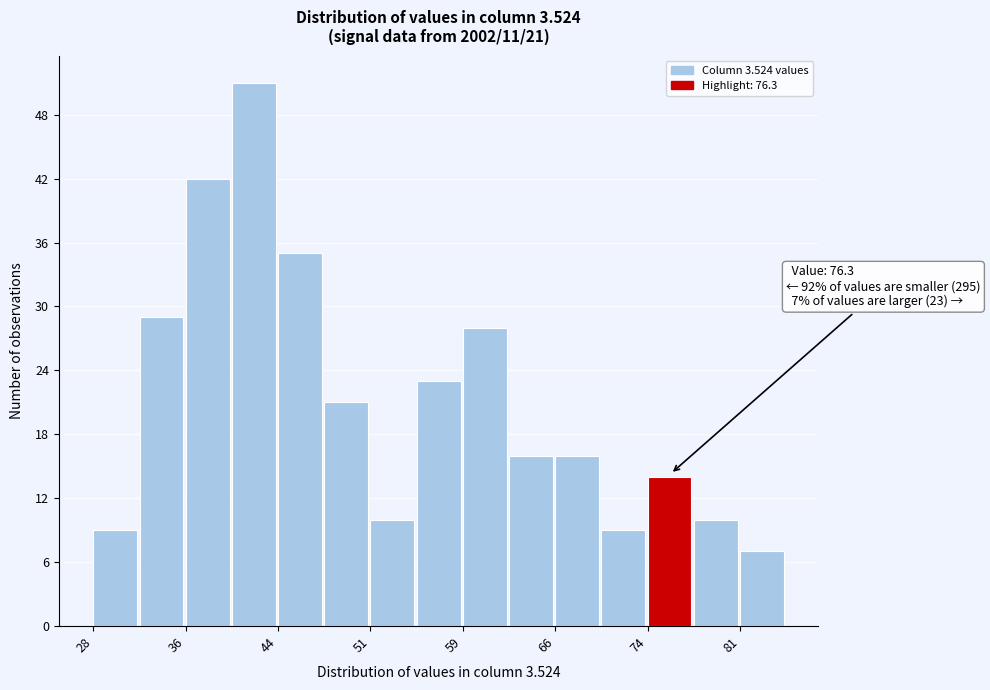

Read against the x-axis, roughly where is the centre of the tallest bar?

42